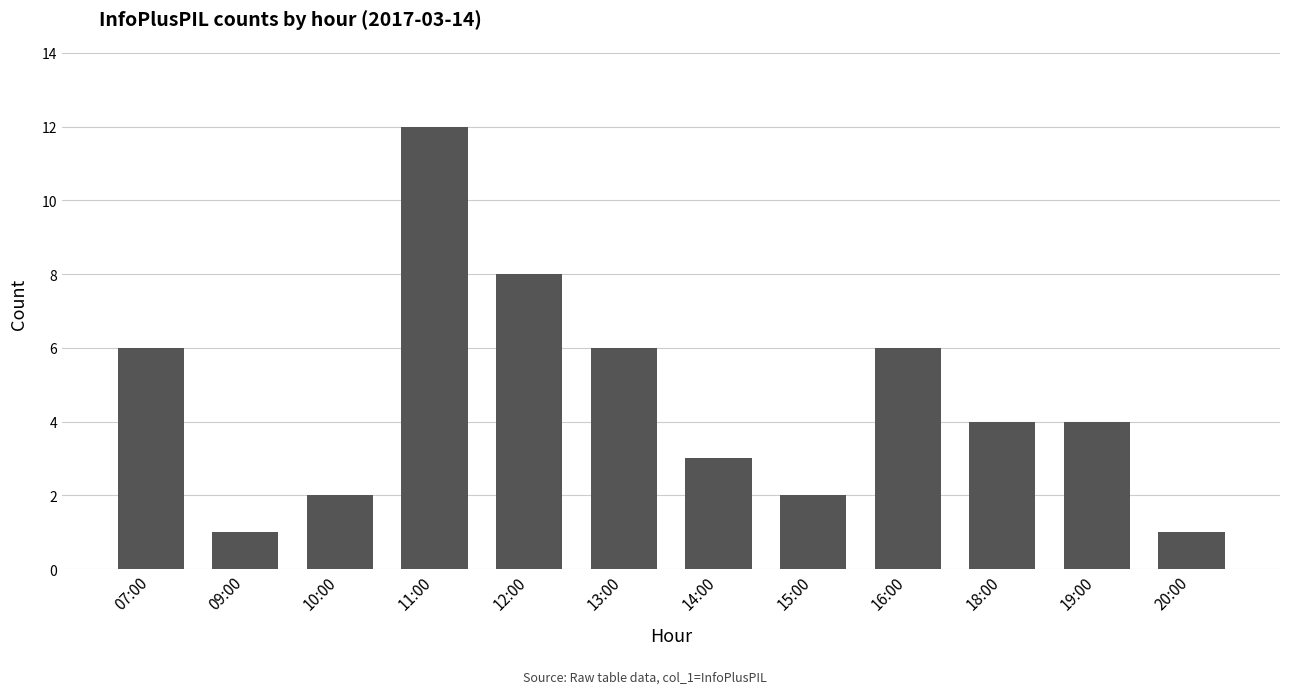

What is the smallest value displayed?

1